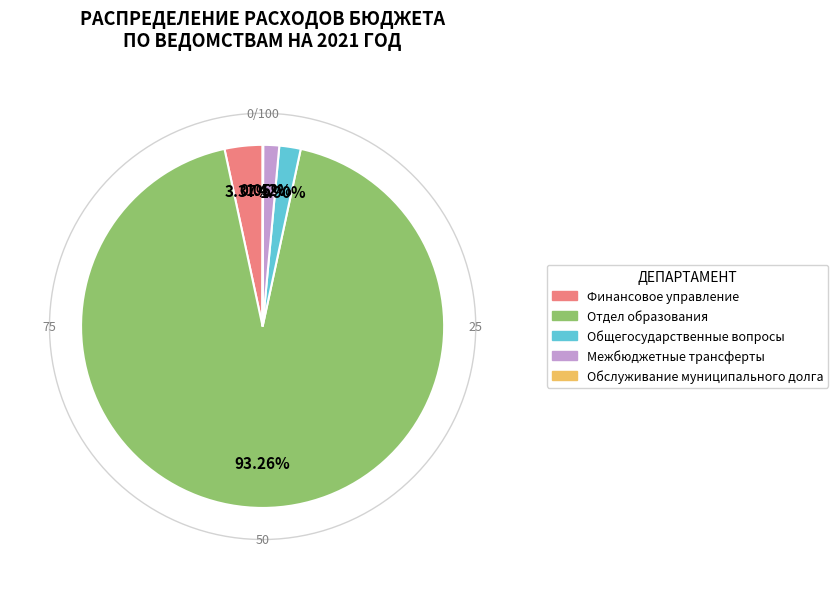

What is the smallest slice in the pie chart?

Обслуживание муниципального долга